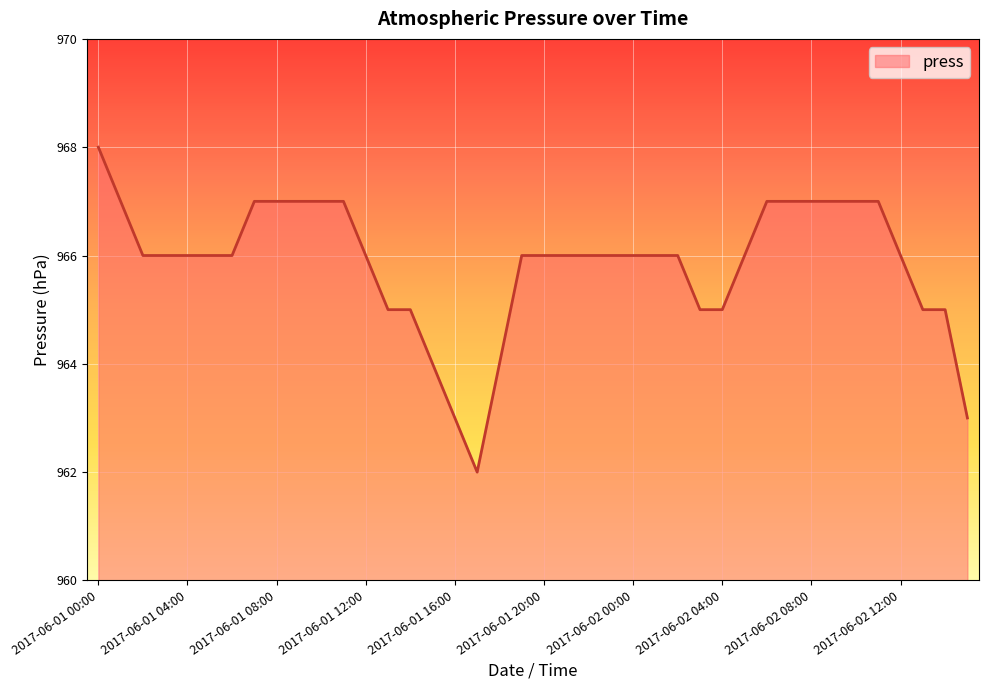

What is the difference between the maximum and minimum values?

6